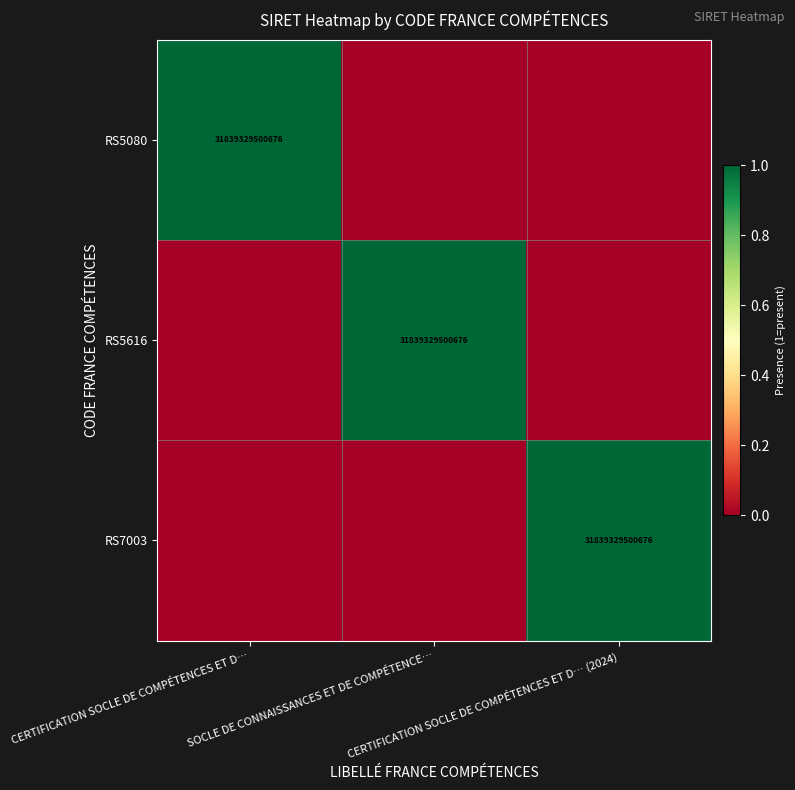

What is the spread (max minus min) of values at CERTIFICATION SOCLE DE COMPÉTENCES ET D…?

1